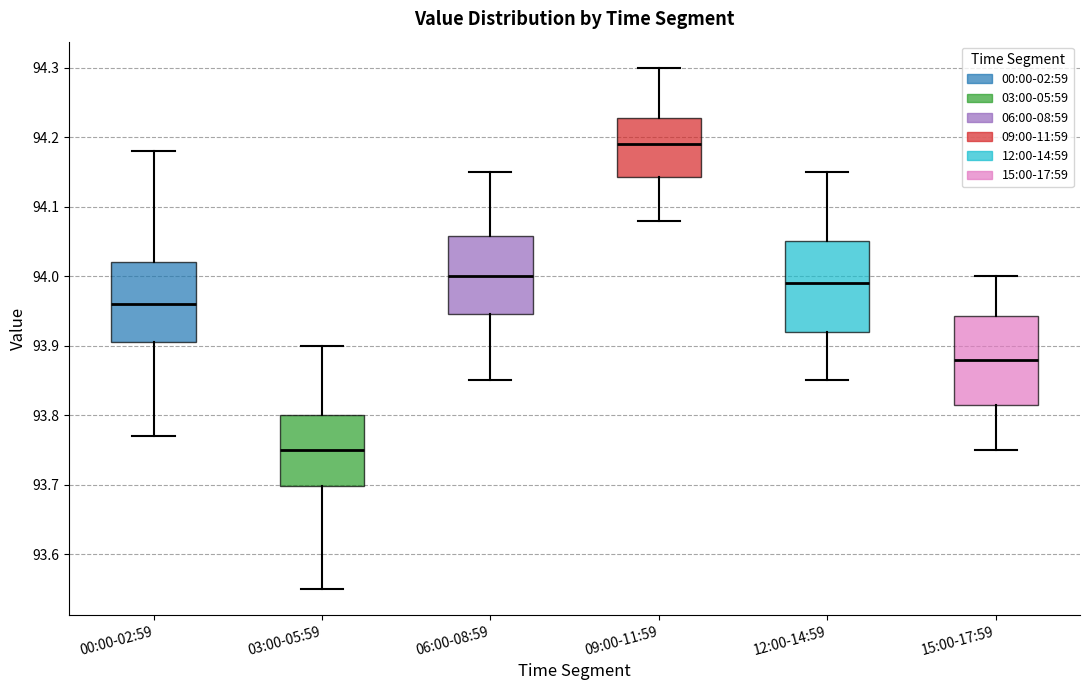

Which box's median line is the highest?

09:00-11:59